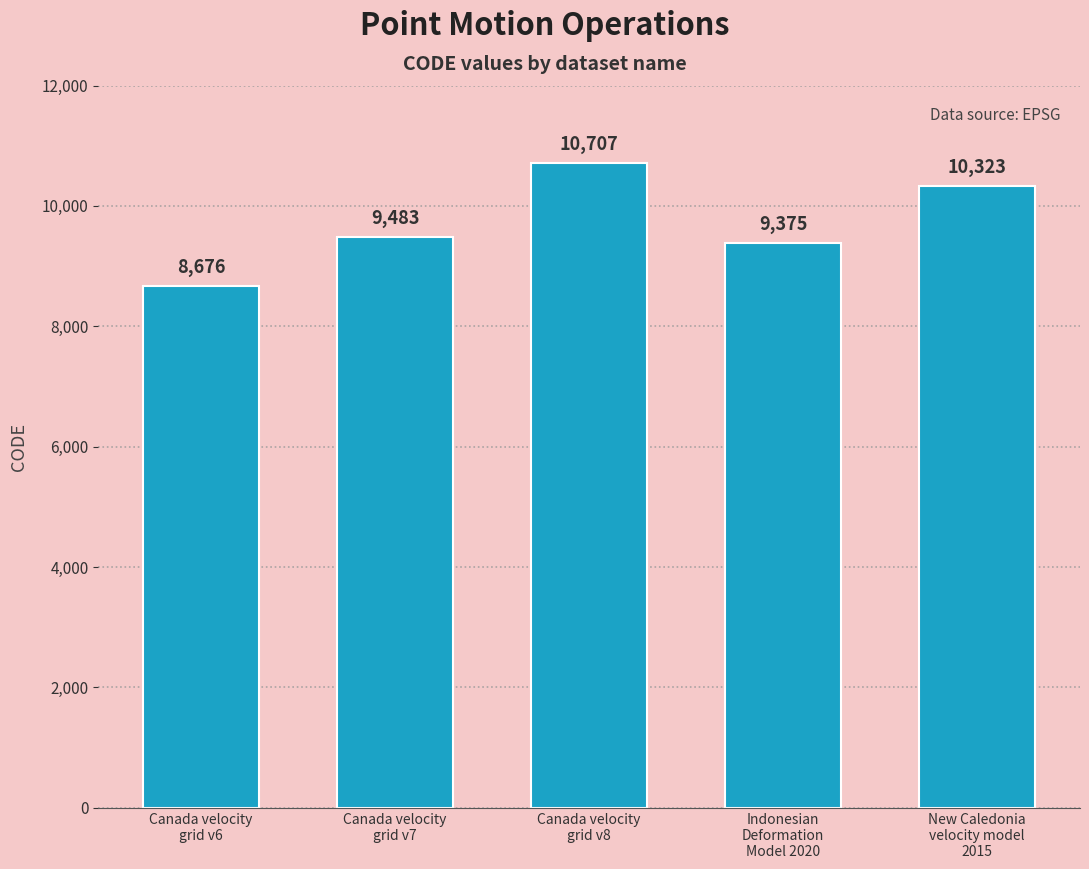

Rank the categories by value from highest to lowest.

Canada velocity
grid v8, New Caledonia
velocity model
2015, Canada velocity
grid v7, Indonesian
Deformation
Model 2020, Canada velocity
grid v6